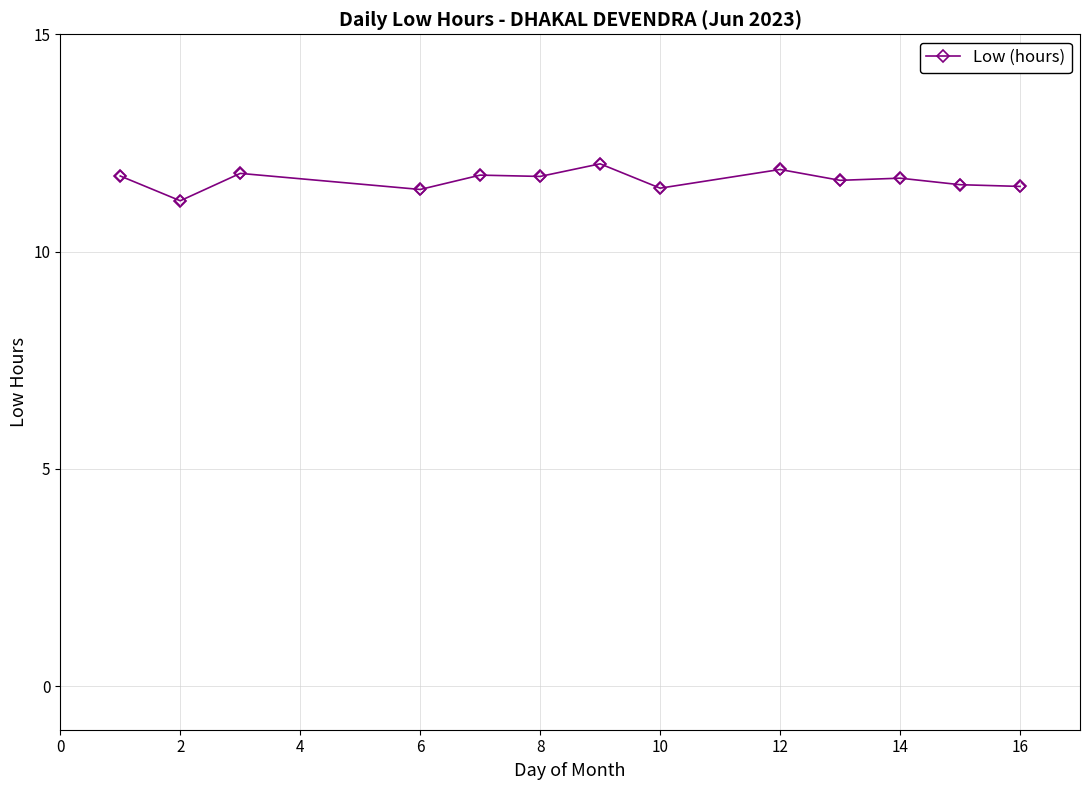

What is the average value?

11.6